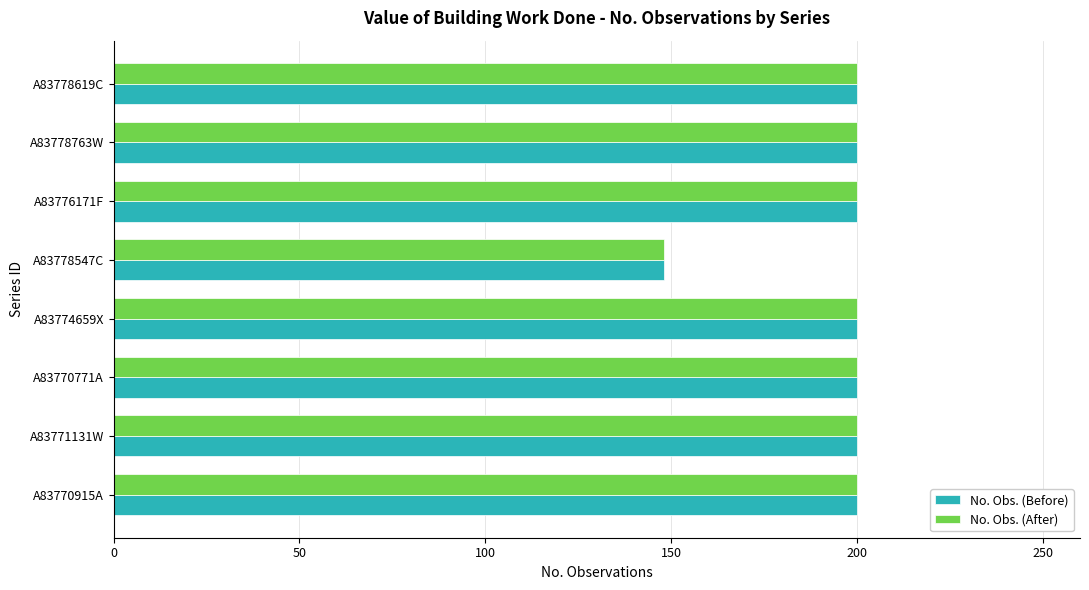

Is it true that No. Obs. (After) equals 131 at A83774659X?

False